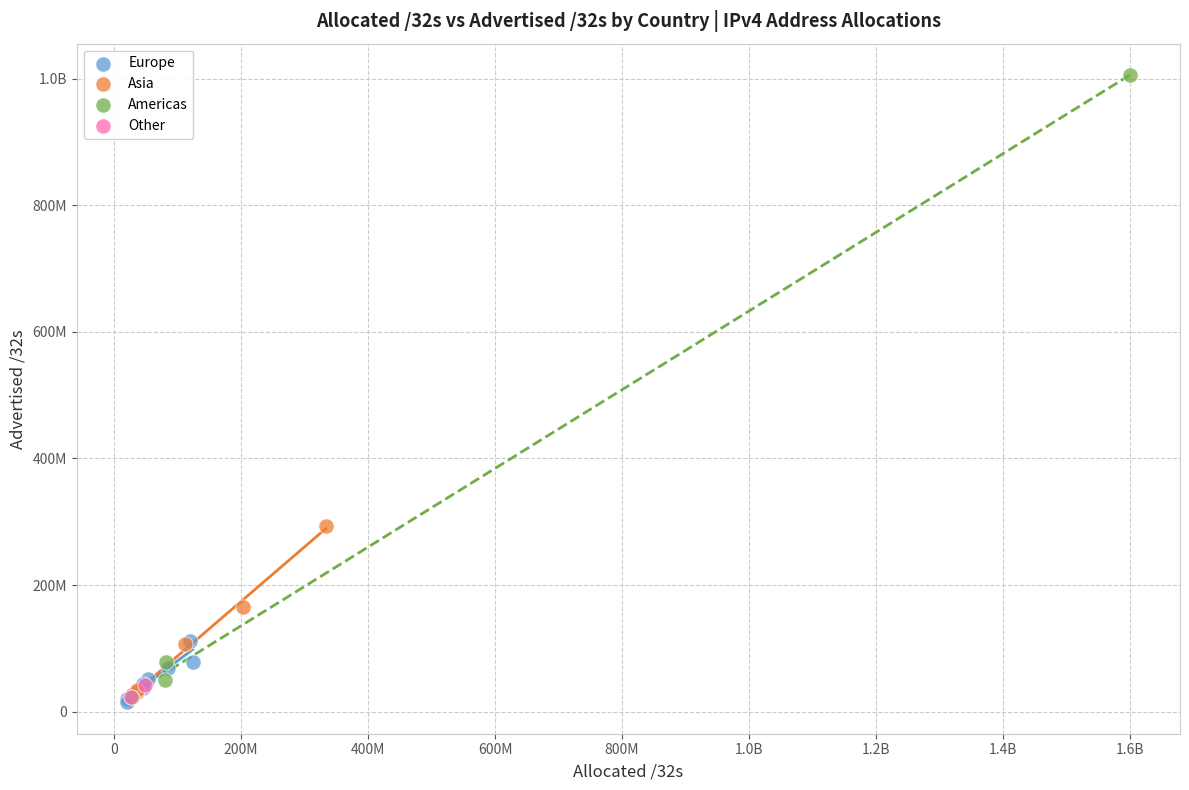

What are all the series names shown in the legend?

Europe, Asia, Americas, Other